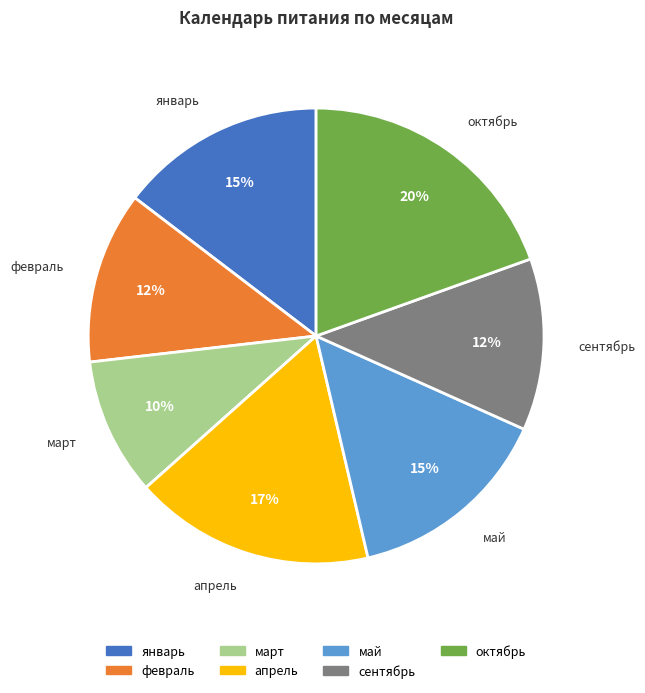

Is it true that март is 21% of the pie?

False